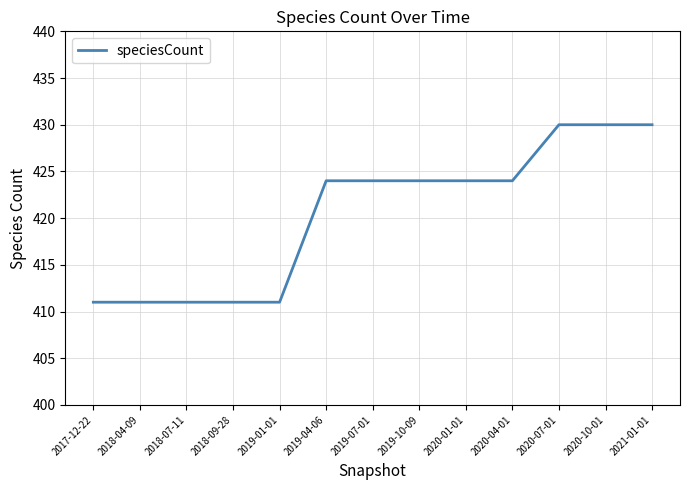

What position from the left is 2020-01-01?

9